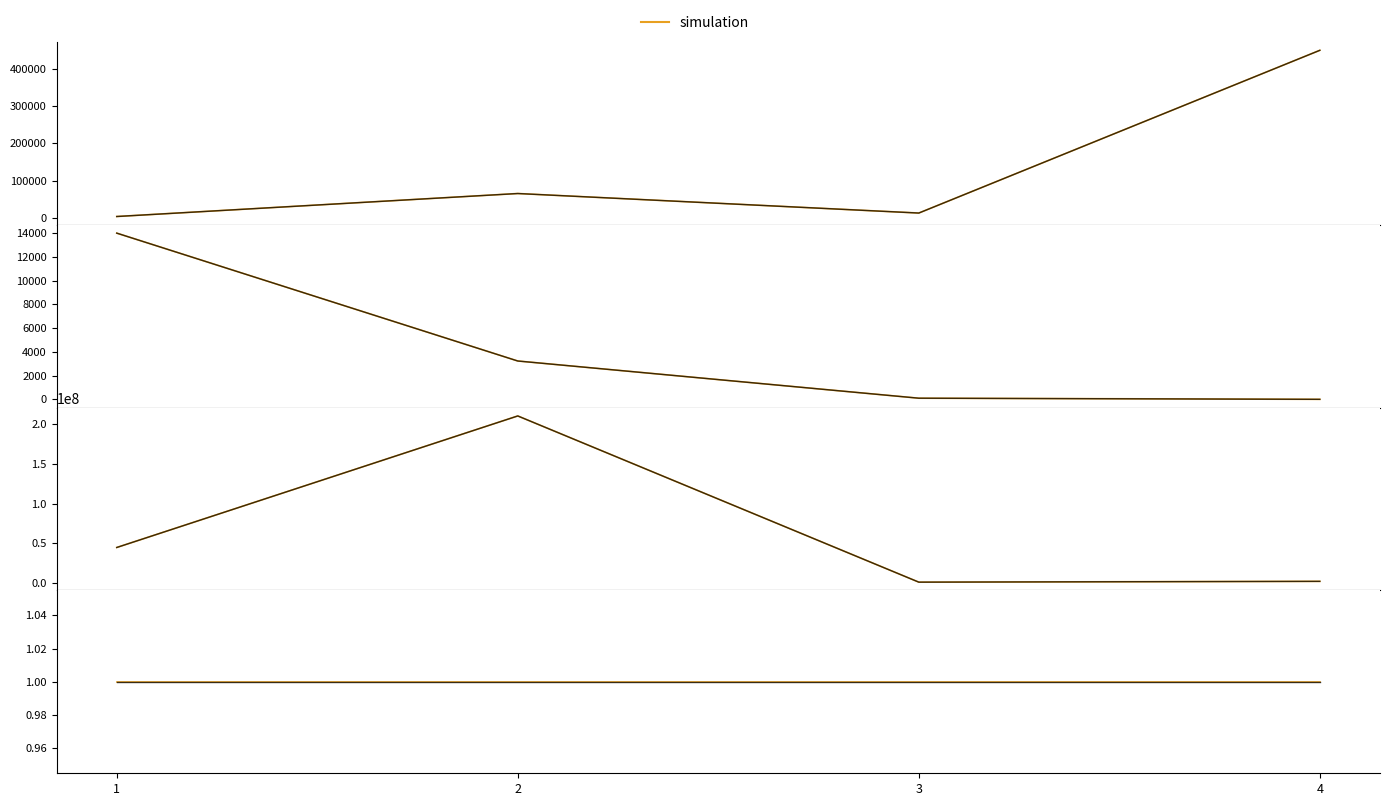

Is this an area chart (filled region under the line)?

No